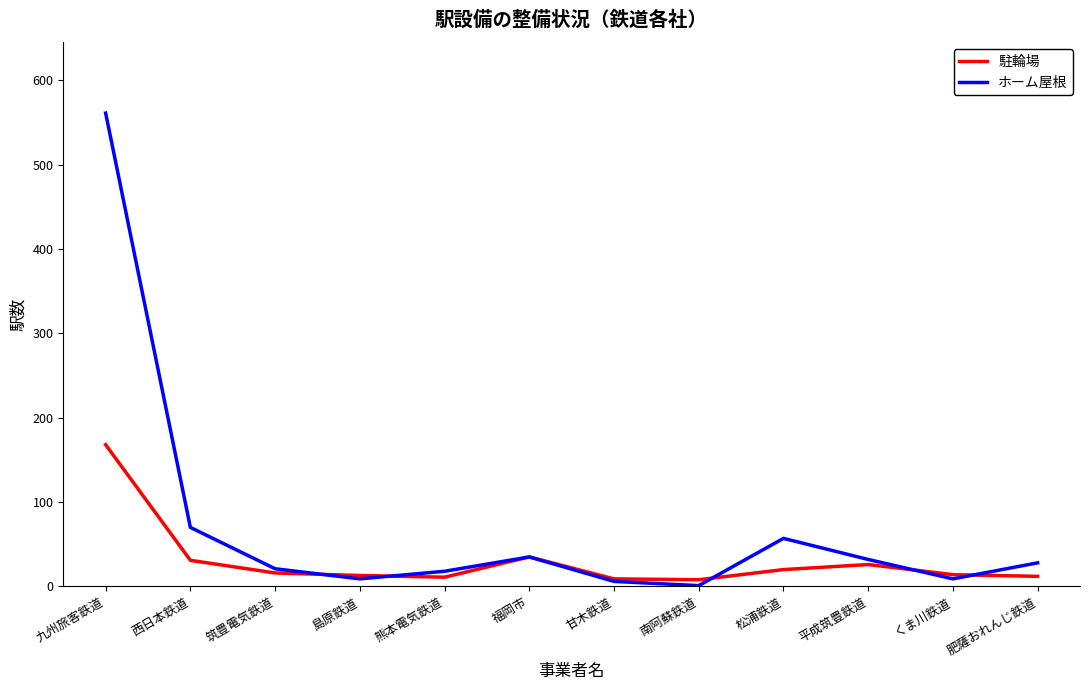

At which category does ホーム屋根 reach its first local peak?

福岡市